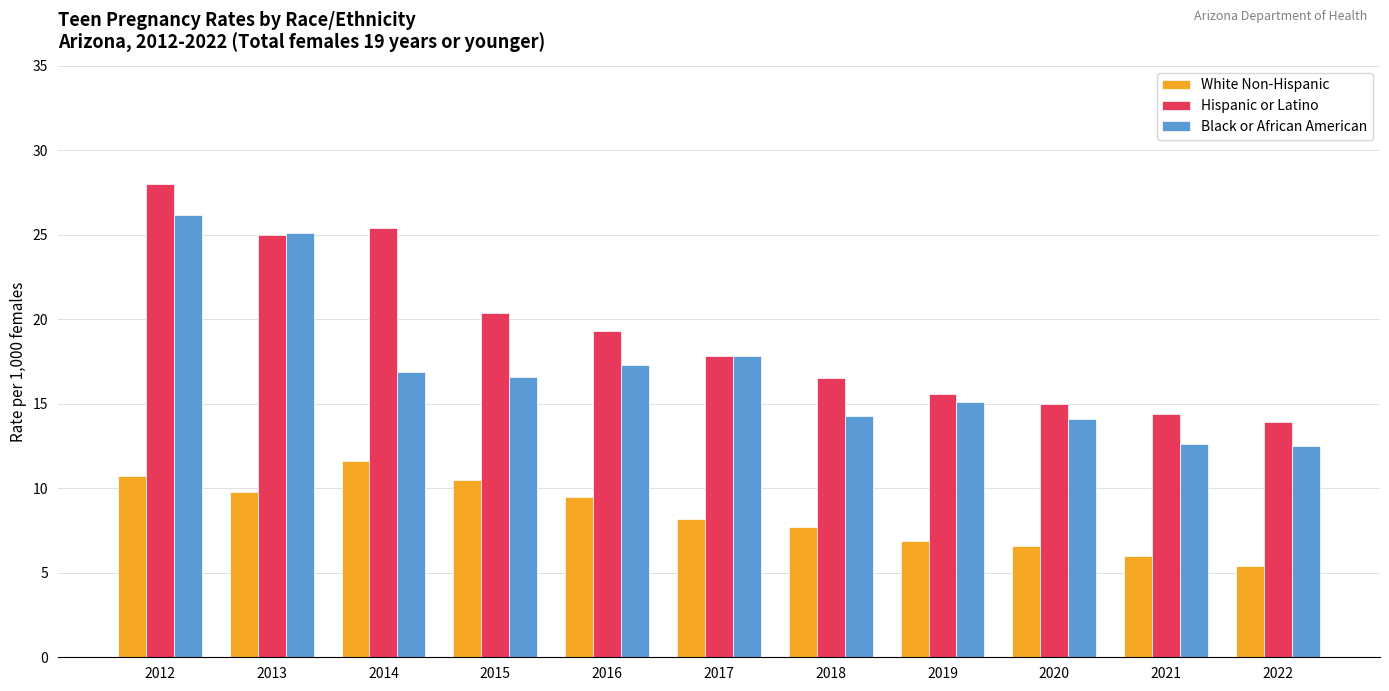

What is the difference between the maximum and minimum values in the Hispanic or Latino series?

14.1